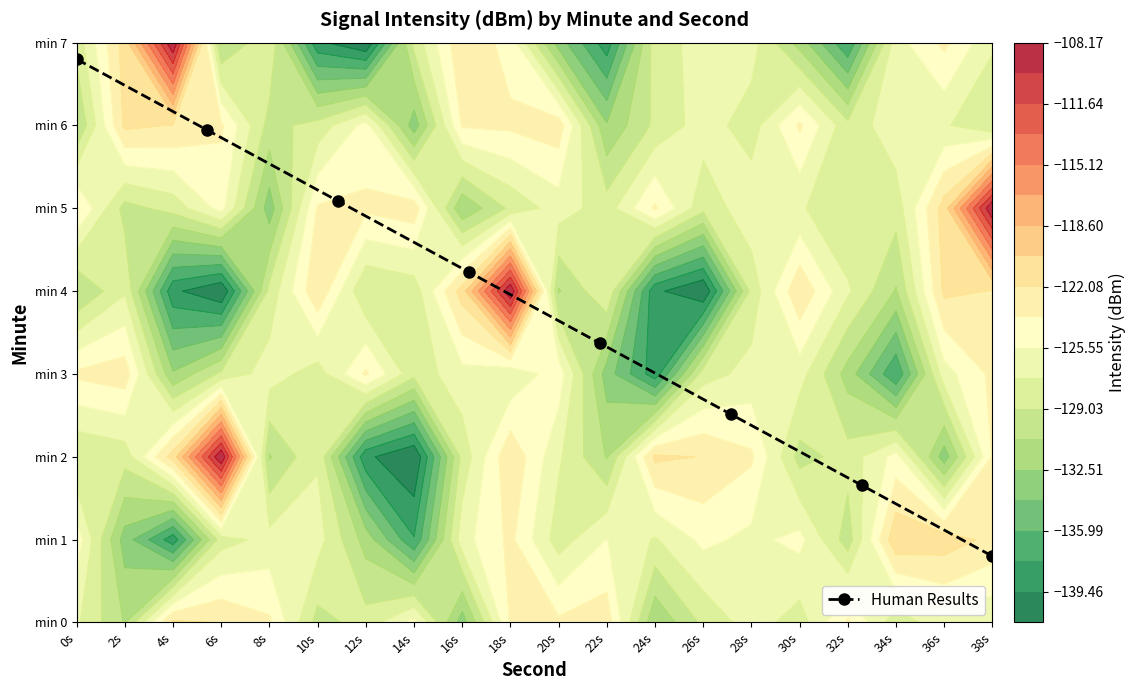

Reading right to left, what are all the values shown in this chart?

0.8	1.7	2.5	3.4	4.2	5.1	5.9	6.8